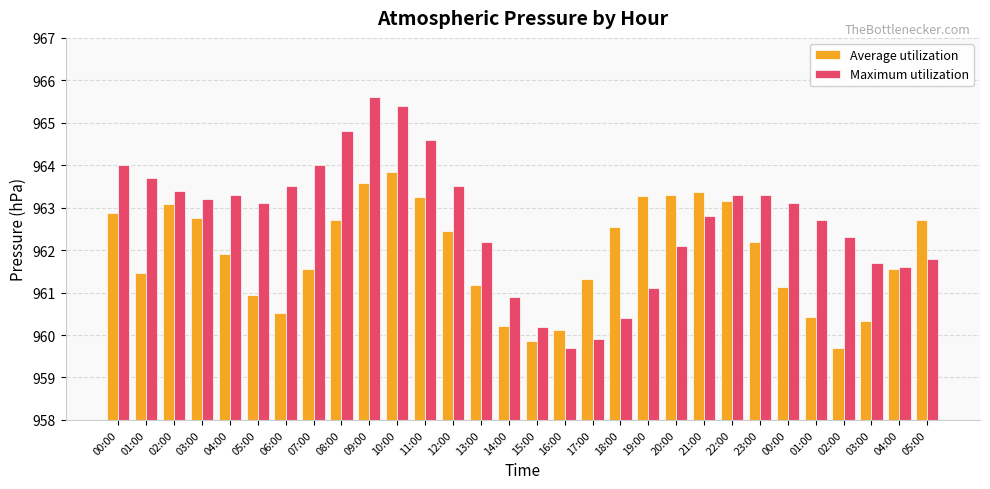

The value of Average utilization at 15:00 is 382.3. True or false?

False